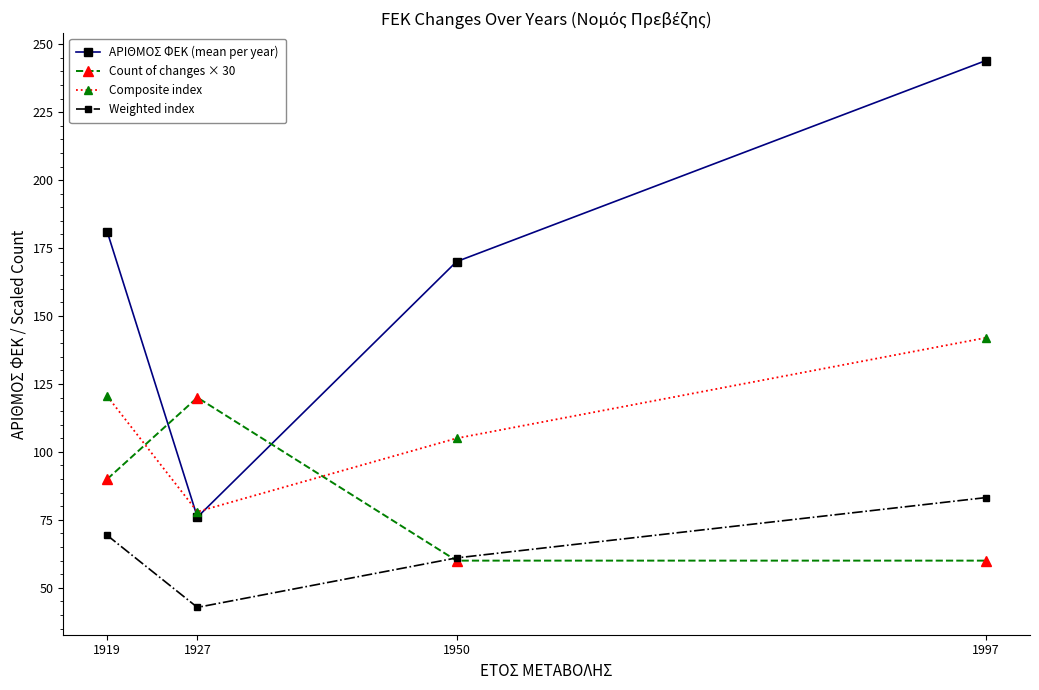

What is the lowest value of the Weighted index series?

42.8